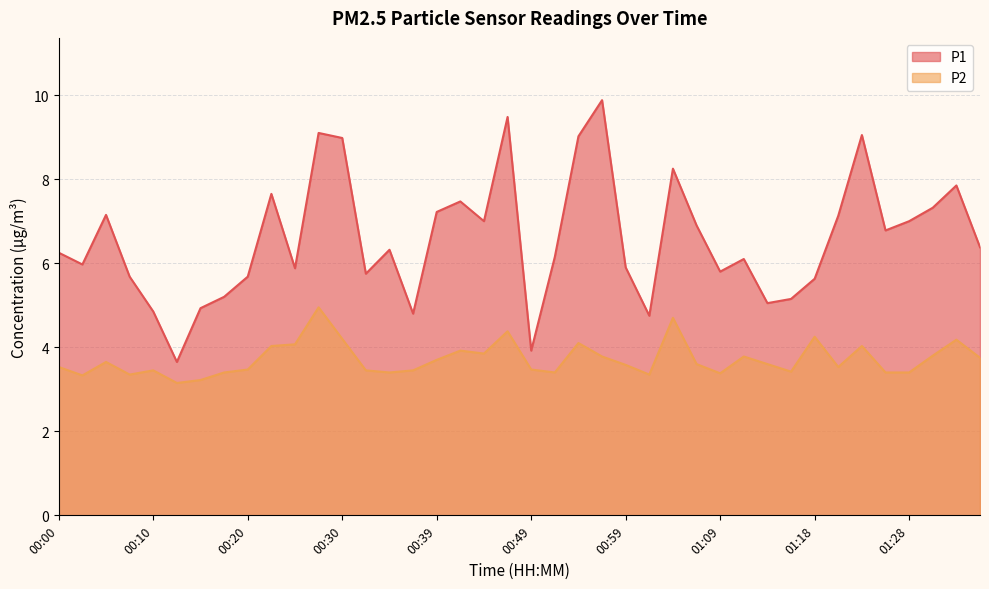

Rank the series by their maximum value, from lowest to highest.

P2, P1